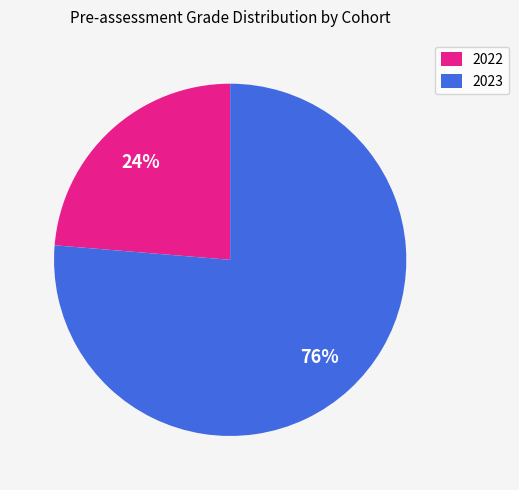

Combined, do 2022 and 2023 account for over 50%?

Yes